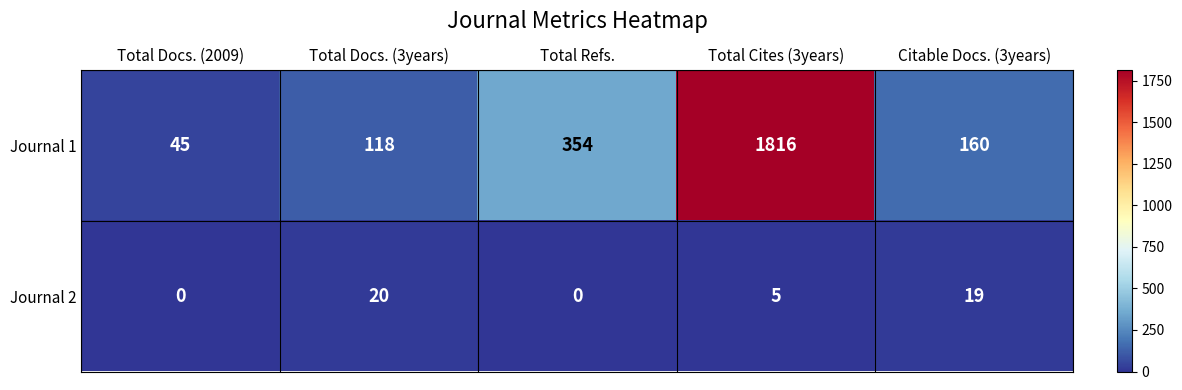

Which series changed the most between Total Docs. (2009) and Total Docs. (3years)?

Journal 1